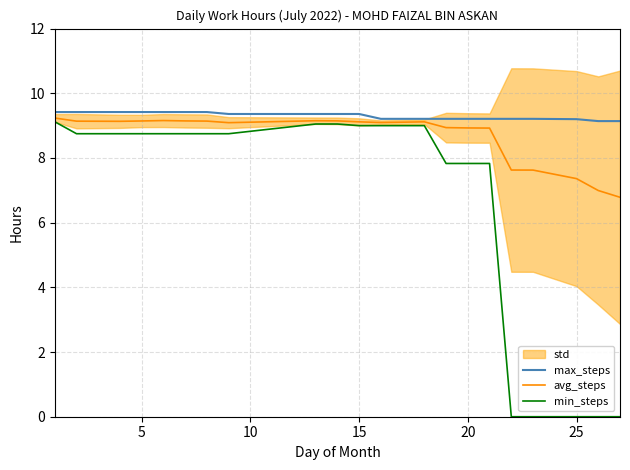

Does the chart have visible grid lines?

Yes